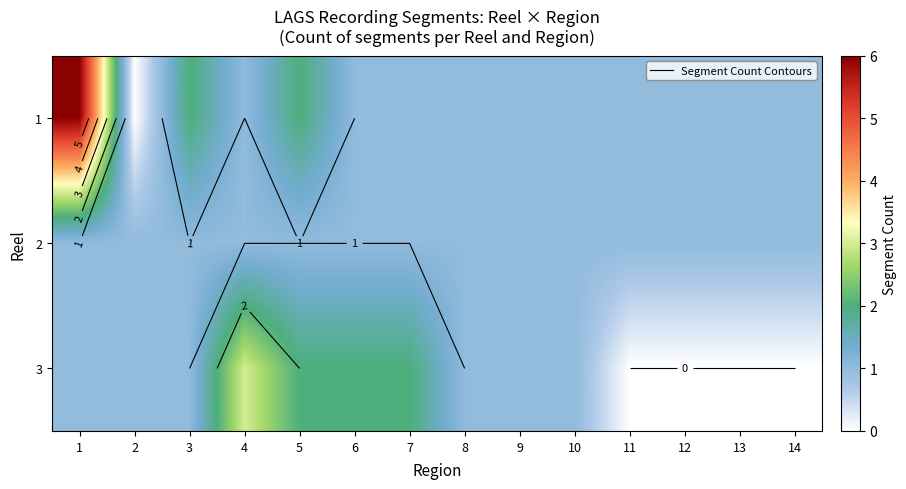

The value of 3 at 13 is 2. True or false?

False